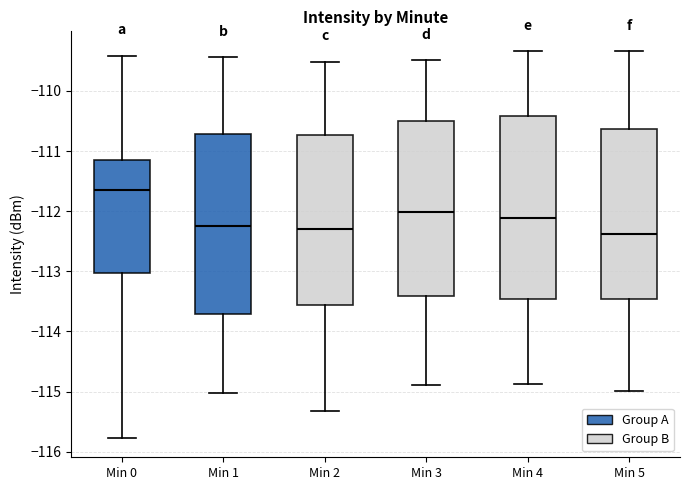

Reading left to right, transcribe this box plot: for each box, give where its median line is, the range the box spans, and where its two whiskers end, as read against the y-axis. The values are not printed on the chart, so give them approximately, as read against the axis.

Min 0: median -111.6, box -113.0 to -111.1, whiskers -115.8 to -109.4
Min 1: median -112.2, box -113.7 to -110.7, whiskers -115.0 to -109.4
Min 2: median -112.3, box -113.6 to -110.7, whiskers -115.3 to -109.5
Min 3: median -112.0, box -113.4 to -110.5, whiskers -114.9 to -109.5
Min 4: median -112.1, box -113.5 to -110.4, whiskers -114.9 to -109.3
Min 5: median -112.4, box -113.5 to -110.6, whiskers -115.0 to -109.3